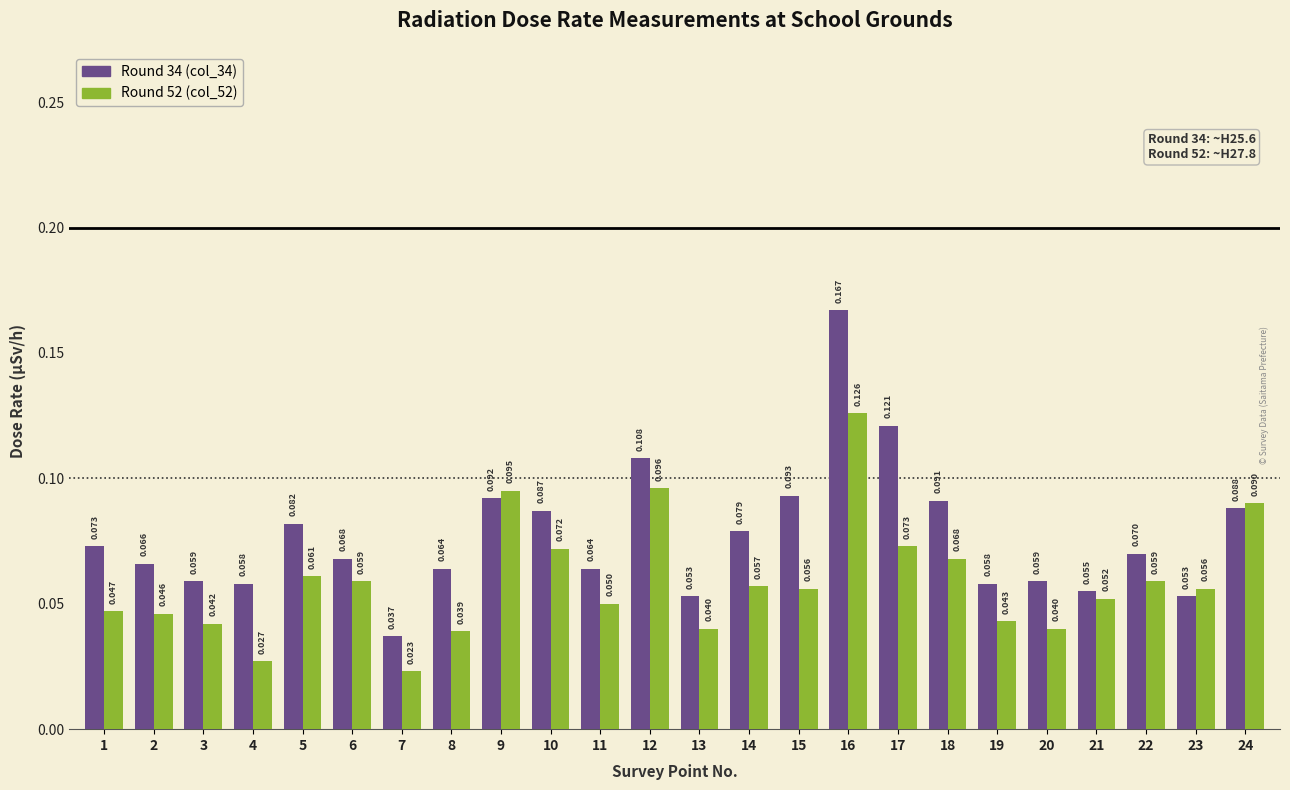

List the labels in order of Round 52 (col_52) value, largest first.

16, 12, 9, 24, 17, 10, 18, 5, 6, 22, 14, 15, 23, 21, 11, 1, 2, 19, 3, 13, 20, 8, 4, 7